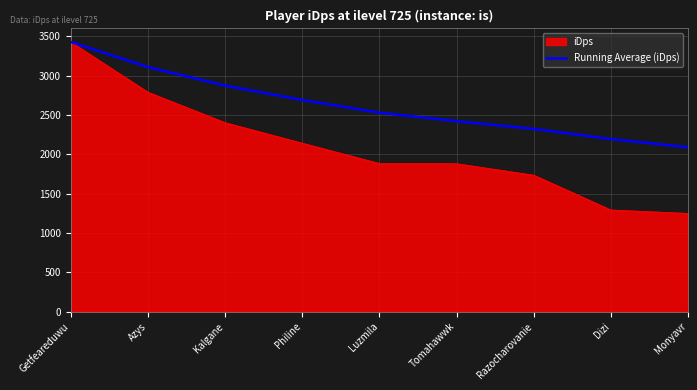

Is the value of iDps at Tomahawwk greater than the value of Running Average (iDps) at Monyavr?

No